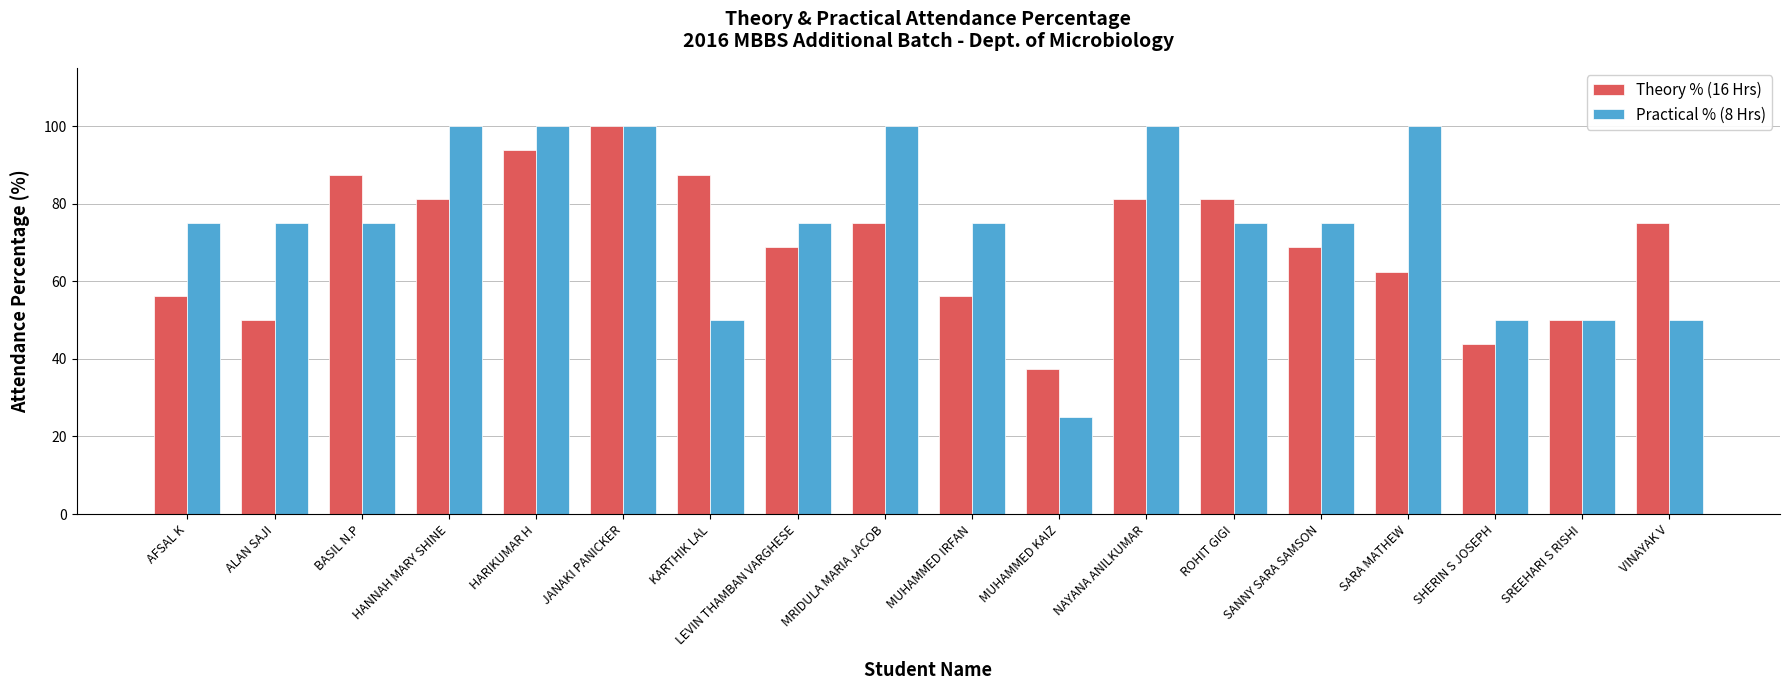

What value does the Theory % (16 Hrs) series have at LEVIN THAMBAN VARGHESE?

68.8